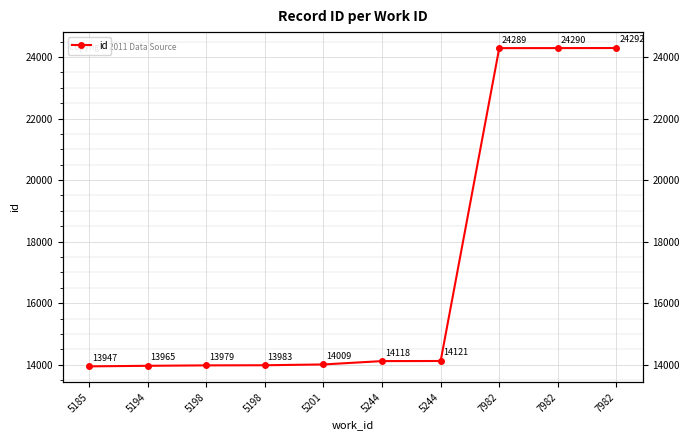

What is the ratio of the value at 7982 to the value at 5194?

1.7